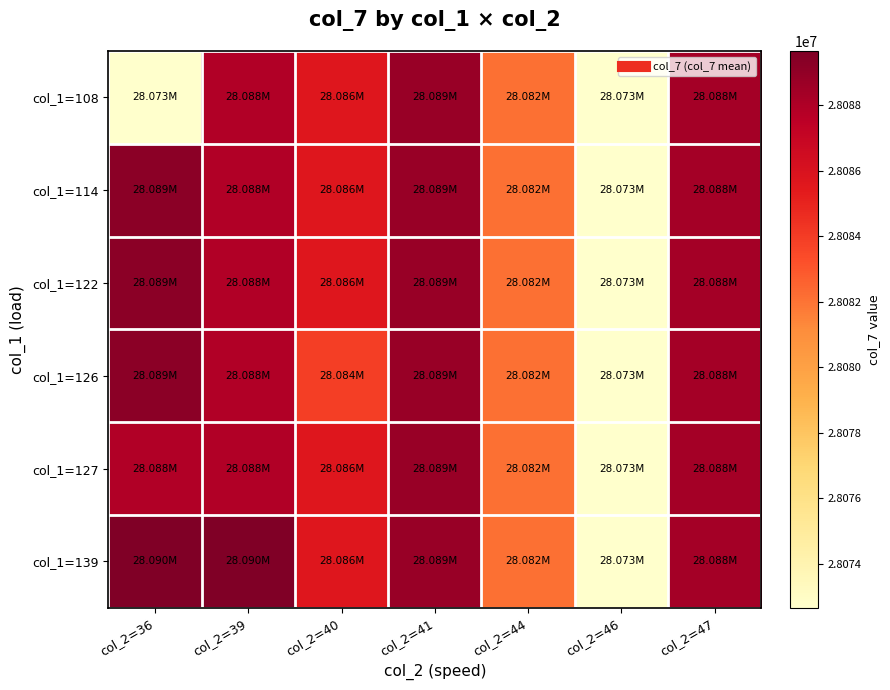

How many data points does each series have?

7